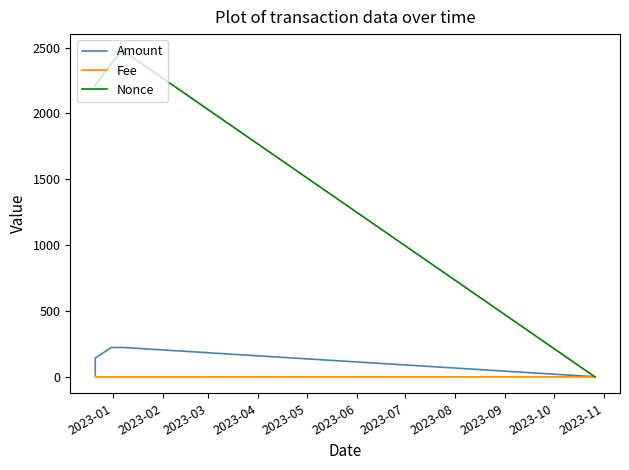

Which series has the largest total across all categories?

Nonce